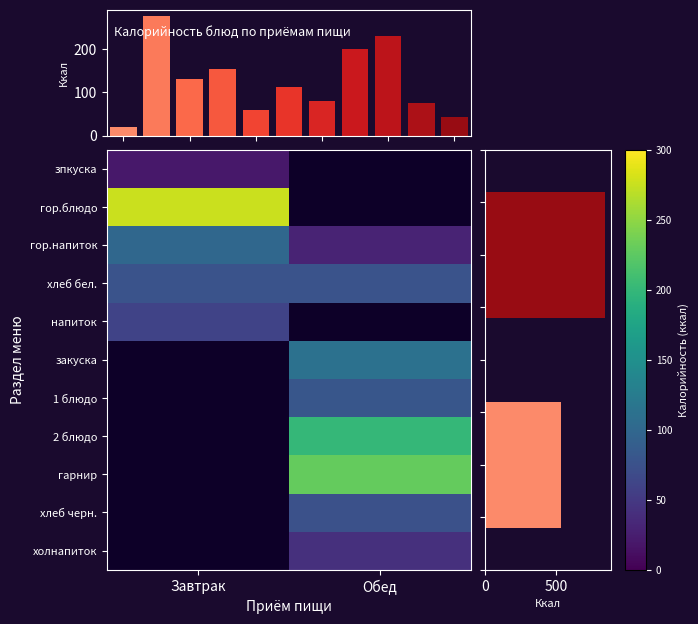

Read the зпкуска value at Завтрак.

19.3